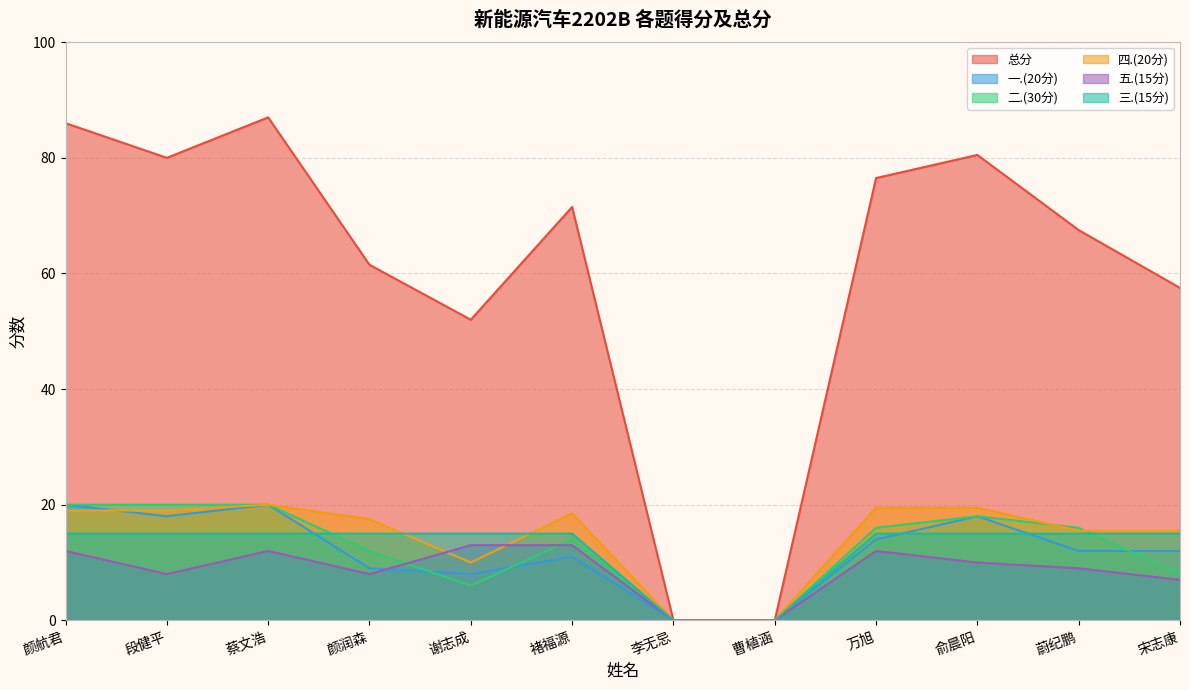

What position from the left is 颜航君?

1